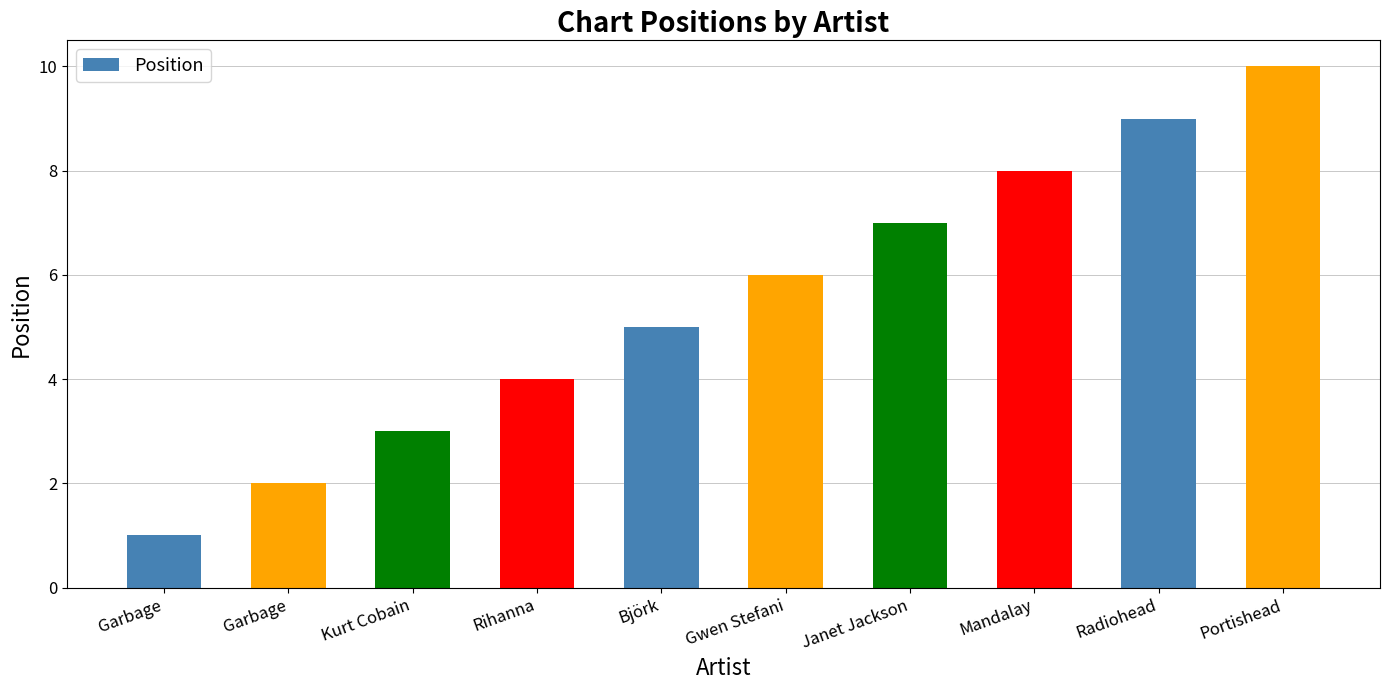

How many values are below 6?

5